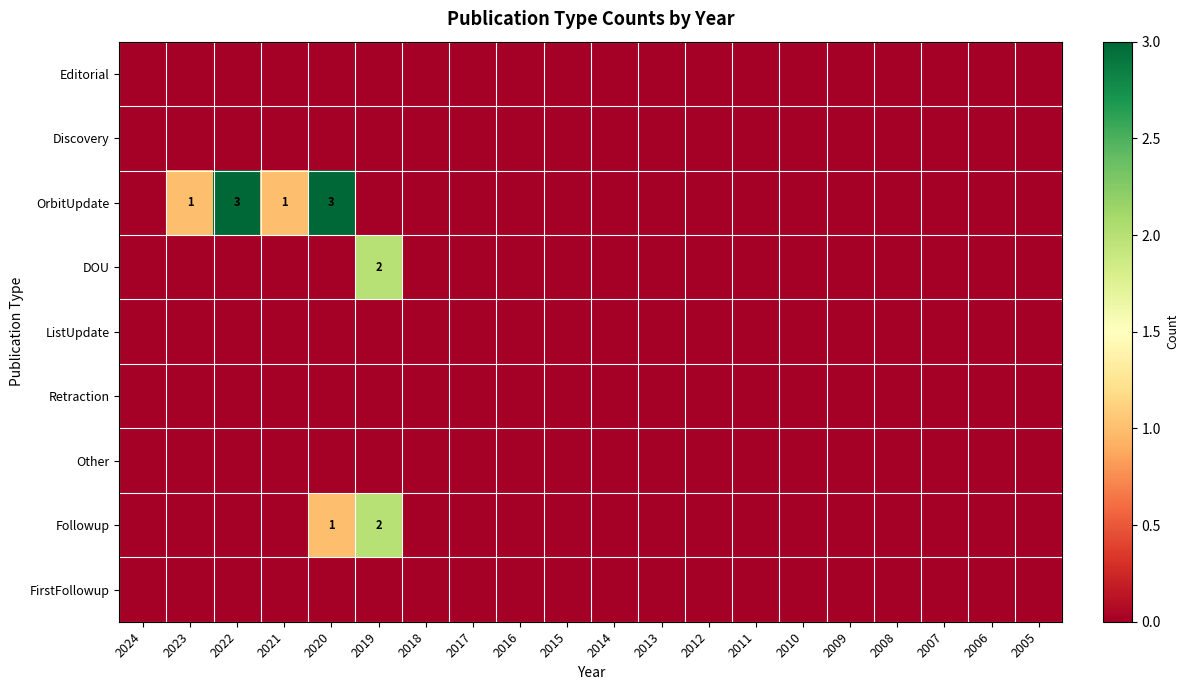

Is the value of Editorial at 2022 greater than the value of OrbitUpdate at 2023?

No